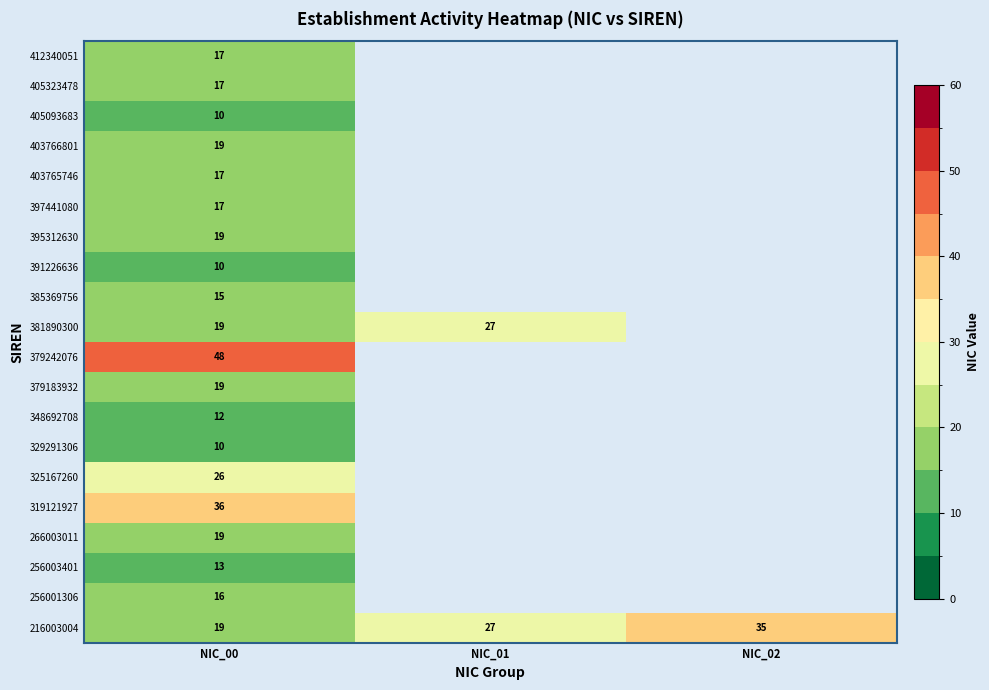

What is the total value across all series at NIC_00?

378